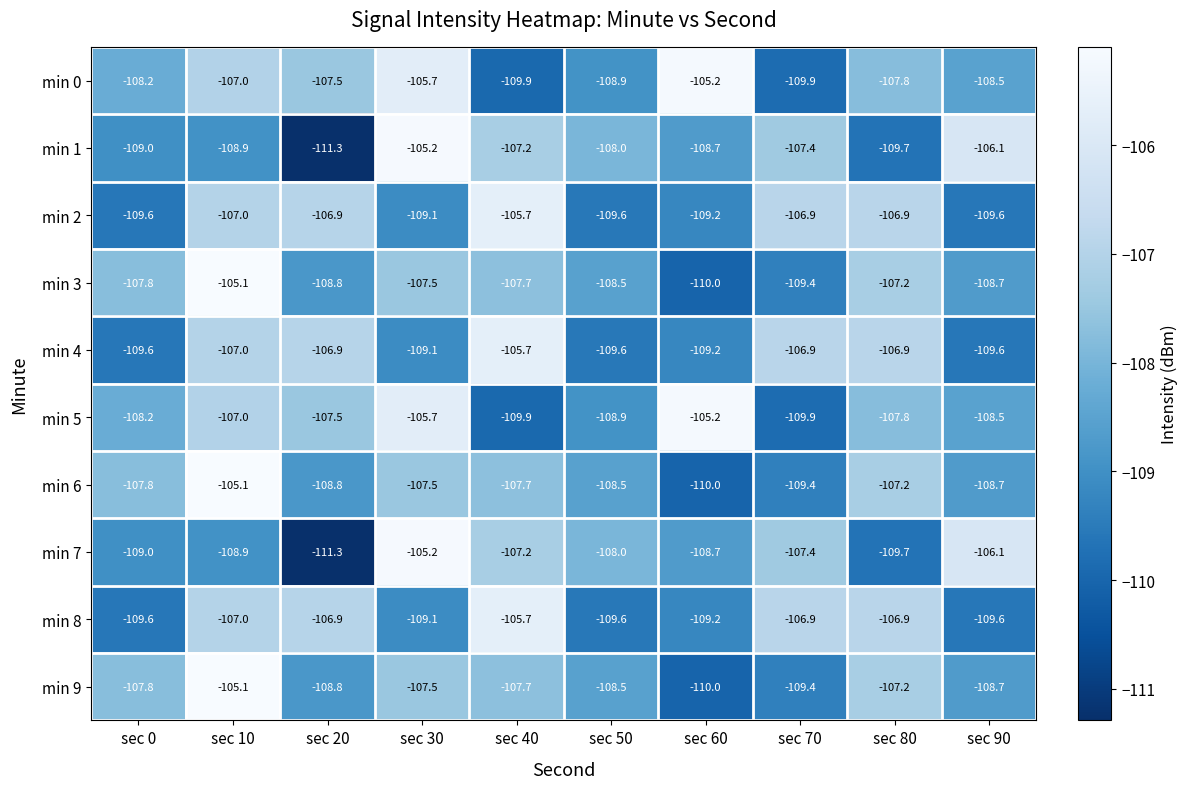

True or false: min 2 has a value of -176.7 at sec 80.

False